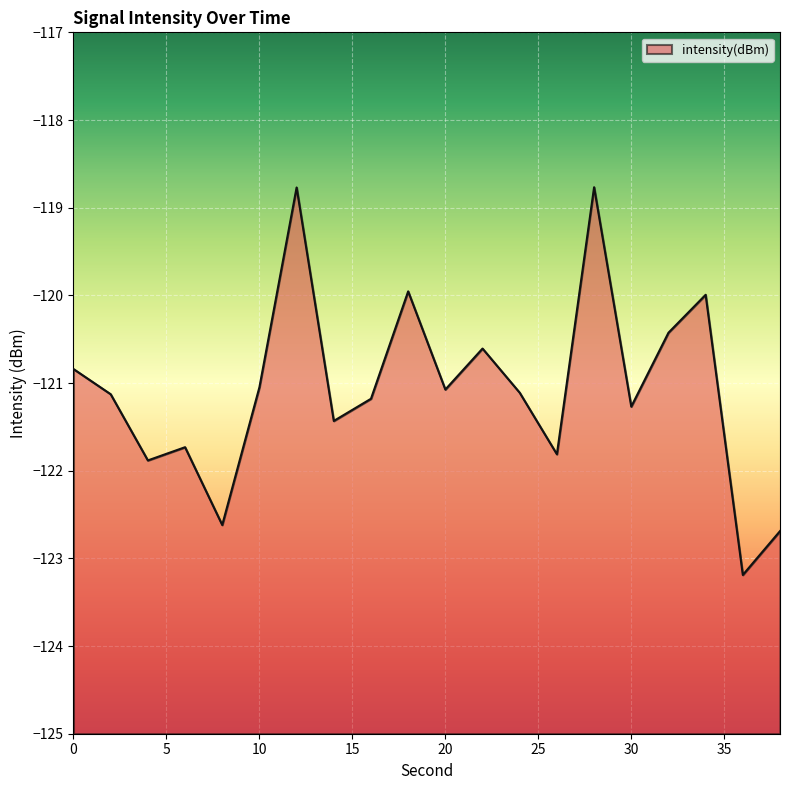

Rank the categories by value from highest to lowest.

28, 12, 18, 34, 32, 22, 0, 10, 20, 24, 2, 16, 30, 14, 6, 26, 4, 8, 38, 36